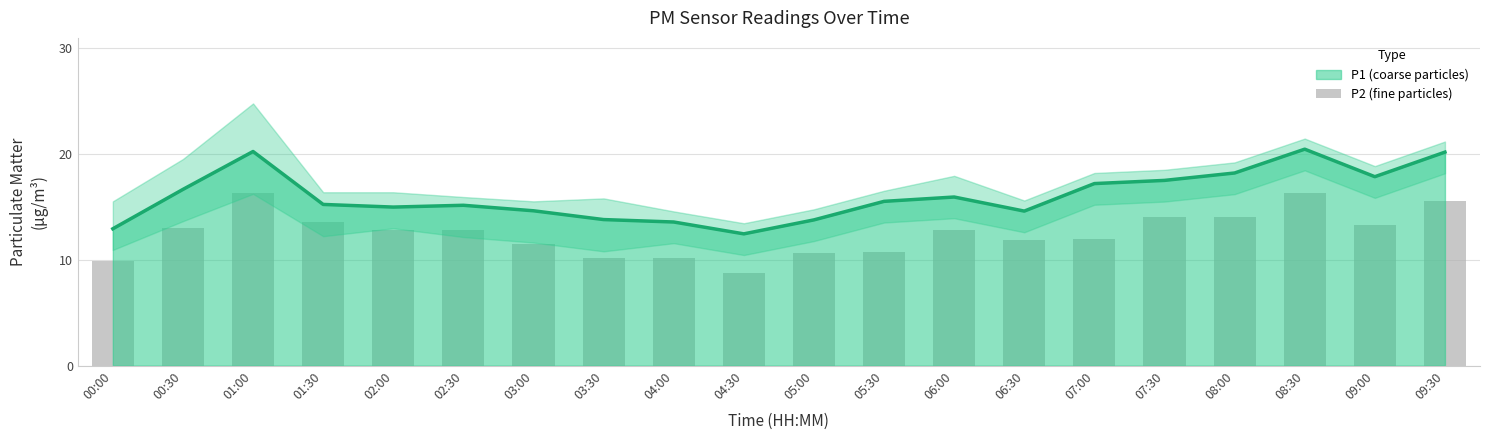

What is the sum of the values at 08:00 and 01:00?

30.3